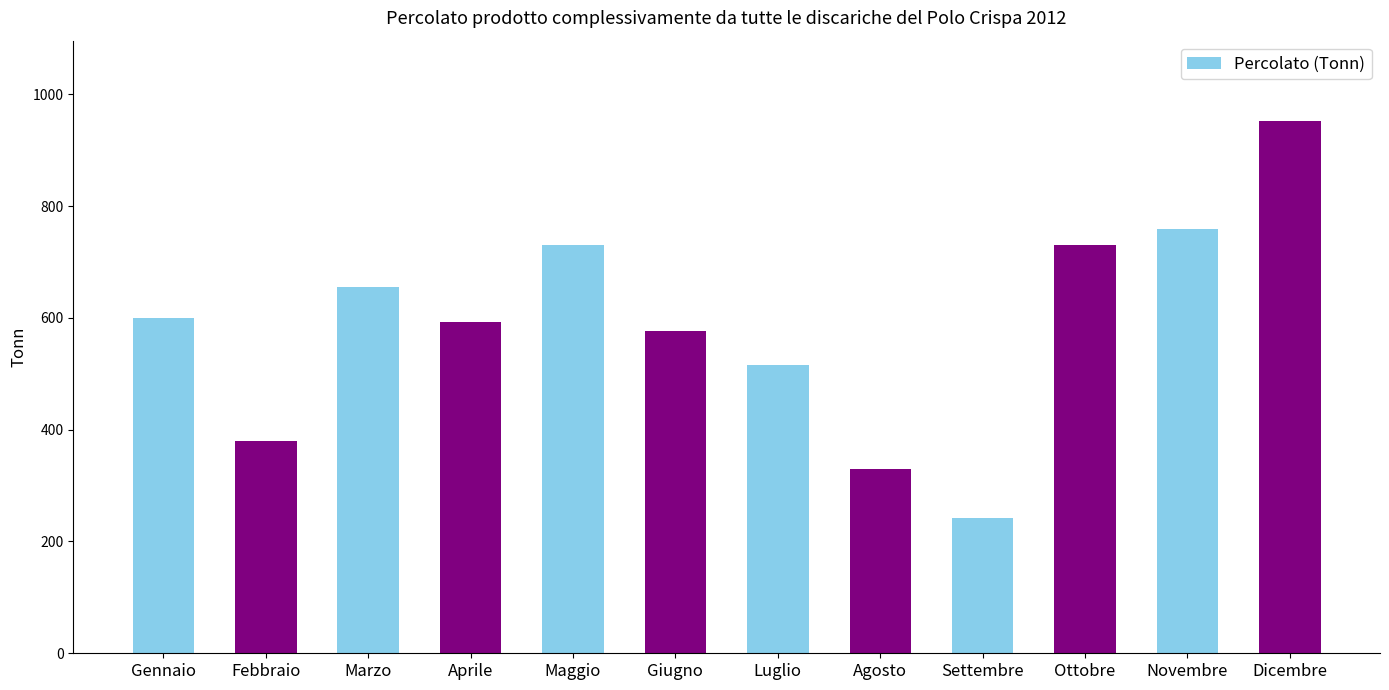

How many bars are there in total?

12